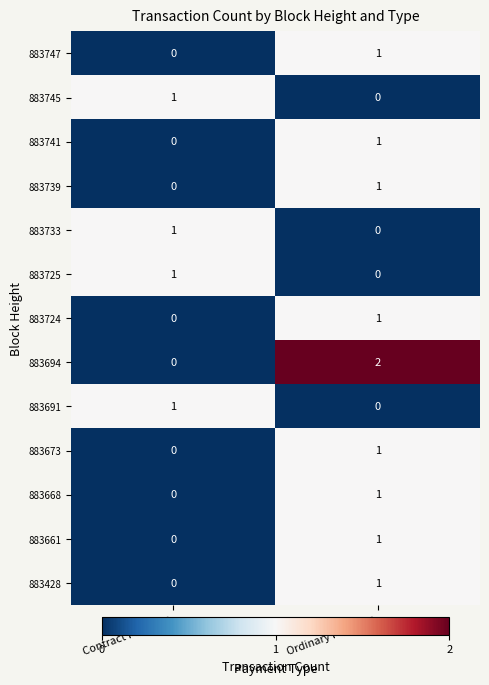

True or false: 883668 has a value of 1 at Contract Payment.

False